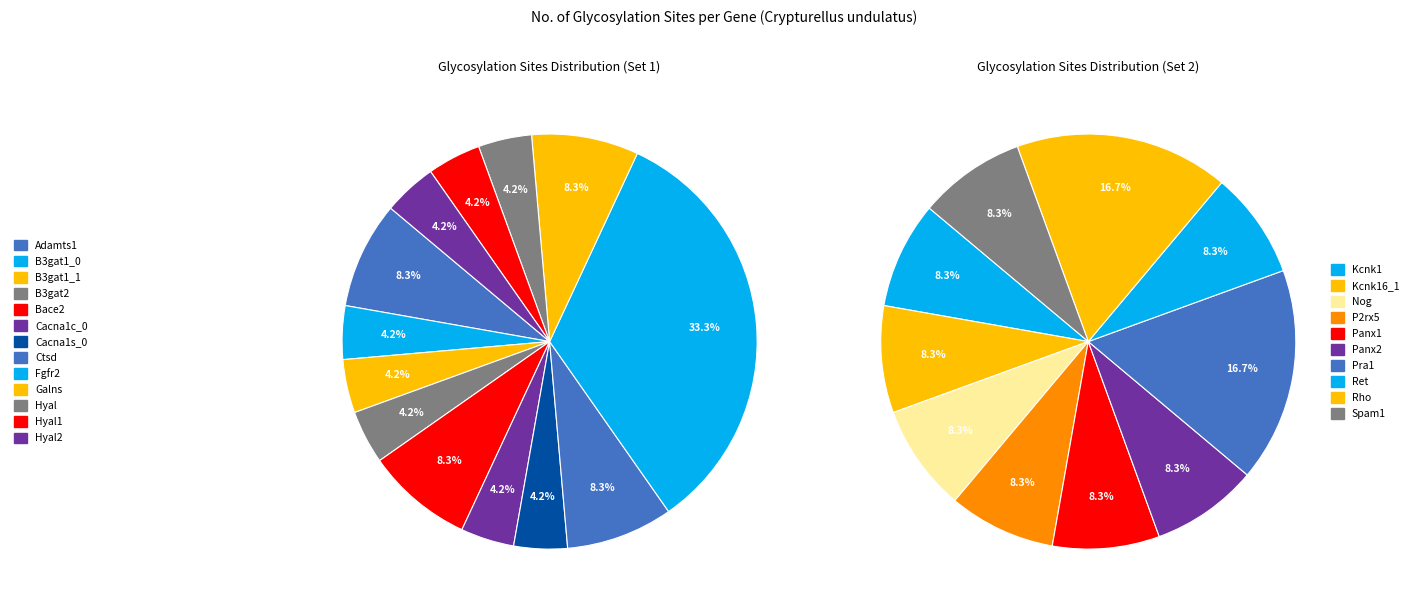

The Nog slice represents 15% of the pie. True or false?

False